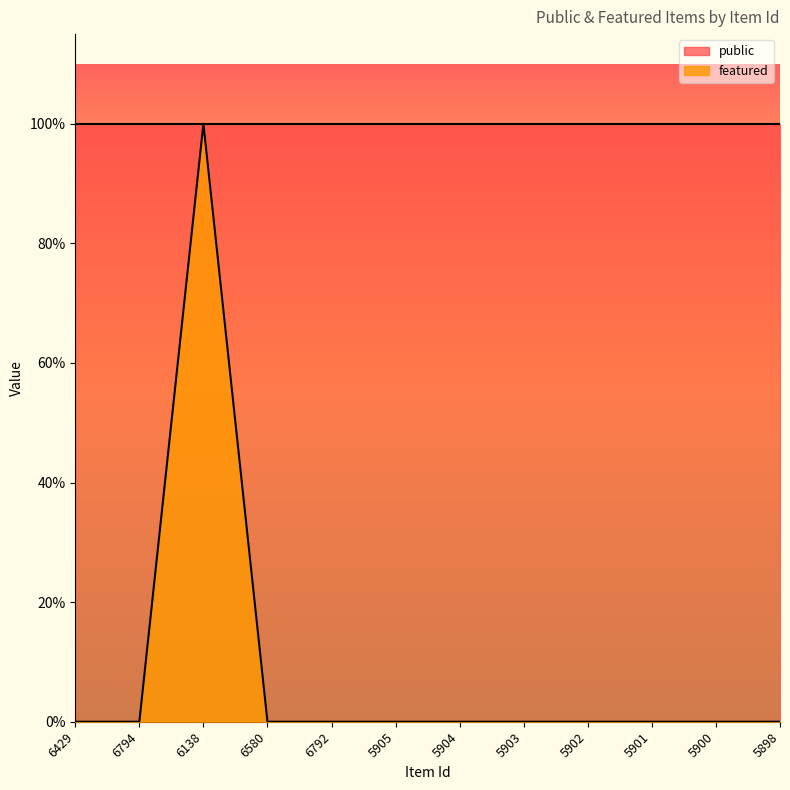

Reading right to left, what are all the values shown in this chart?

5898=0	5900=0	5901=0	5902=0	5903=0	5904=0	5905=0	6792=0	6580=0	6138=1	6794=0	6429=0